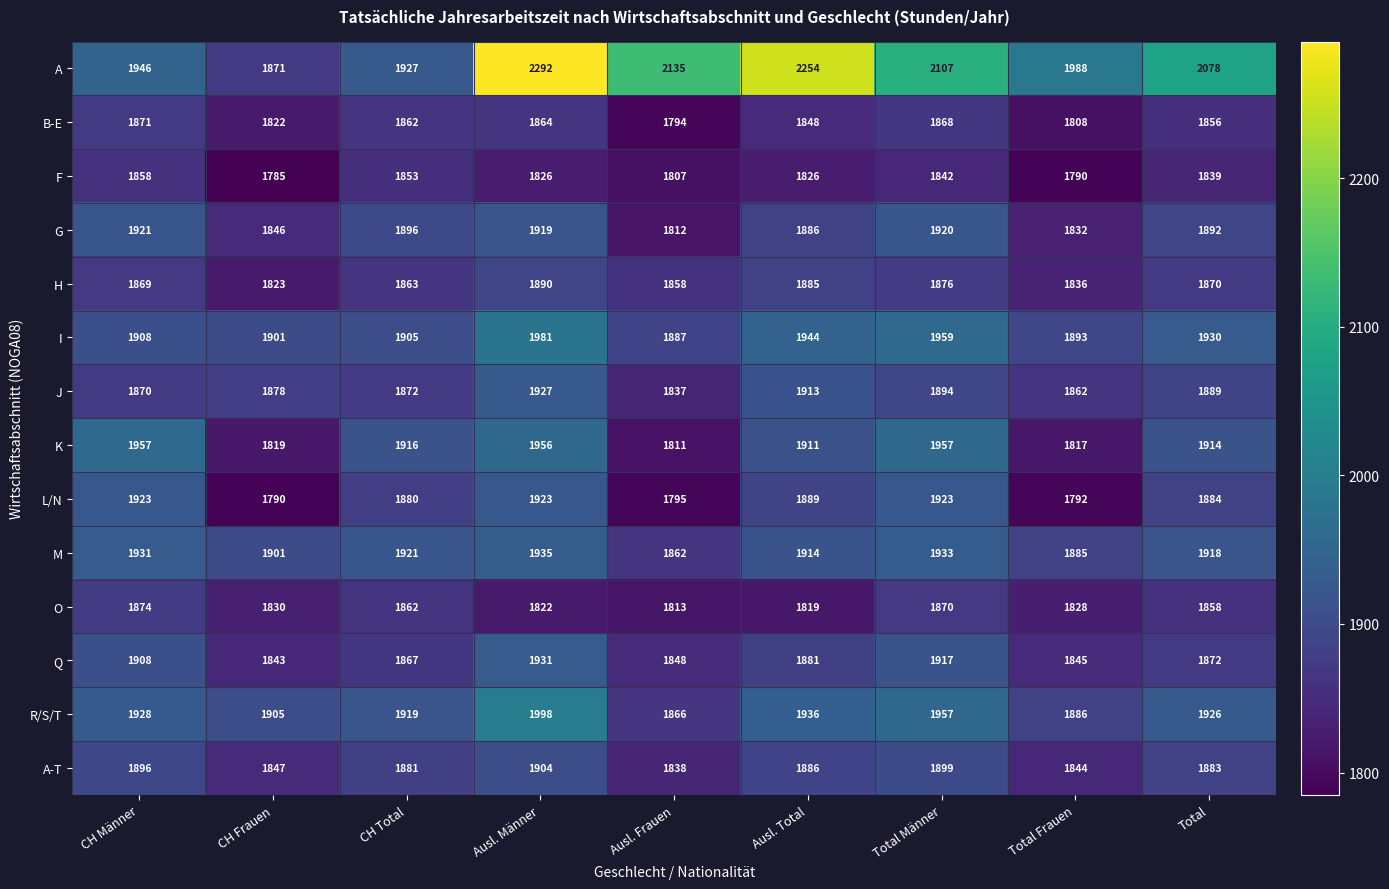

Rank the series by their maximum value, from highest to lowest.

A, R/S/T, I, K, M, Q, J, L/N, G, A-T, H, O, B-E, F